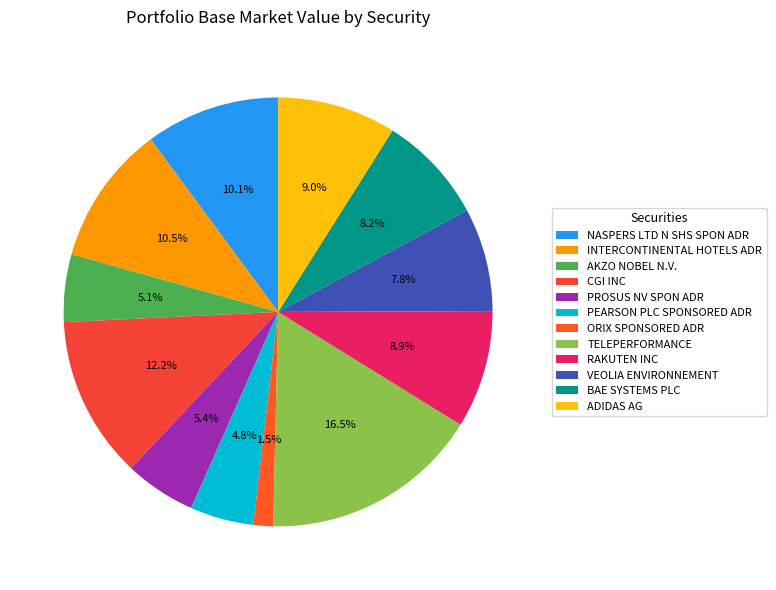

What percentage is the NASPERS LTD N SHS SPON ADR slice, to the nearest percent?

10%